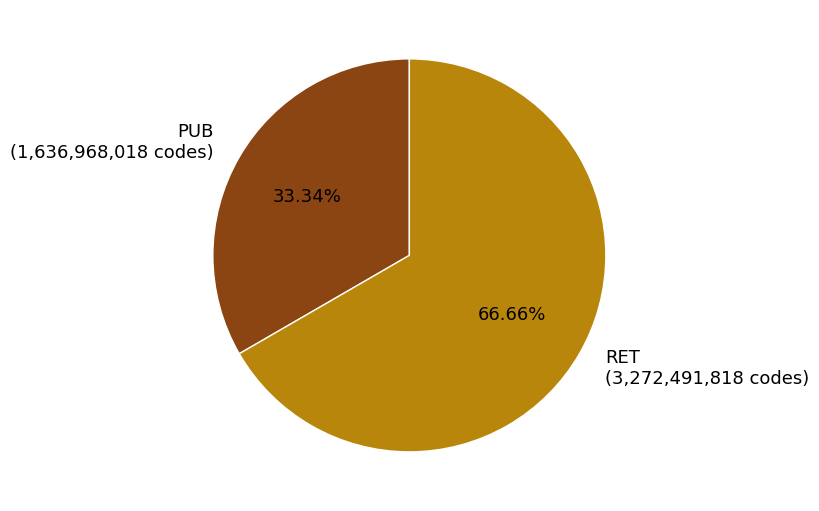

Count the number of slices in the pie.

2